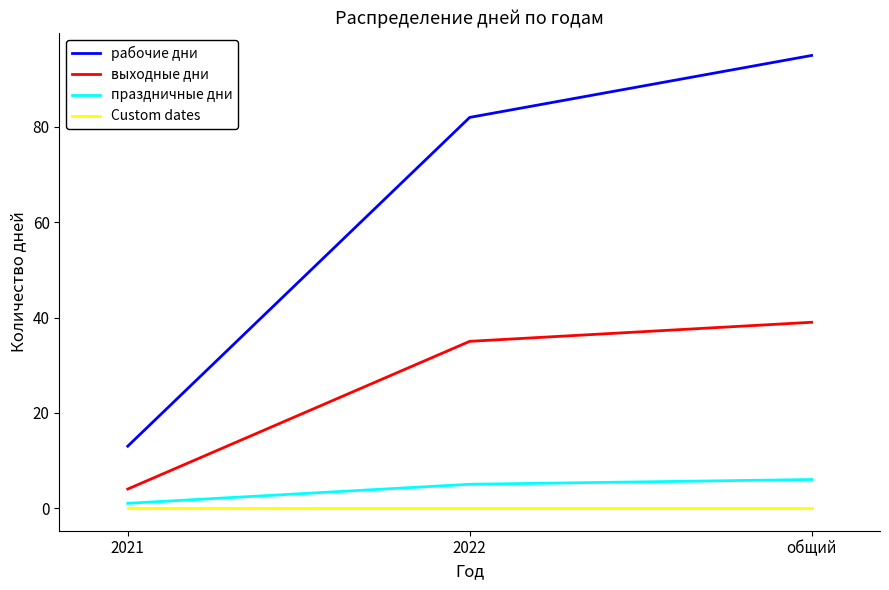

At which label is выходные дни closest to 21?

2022